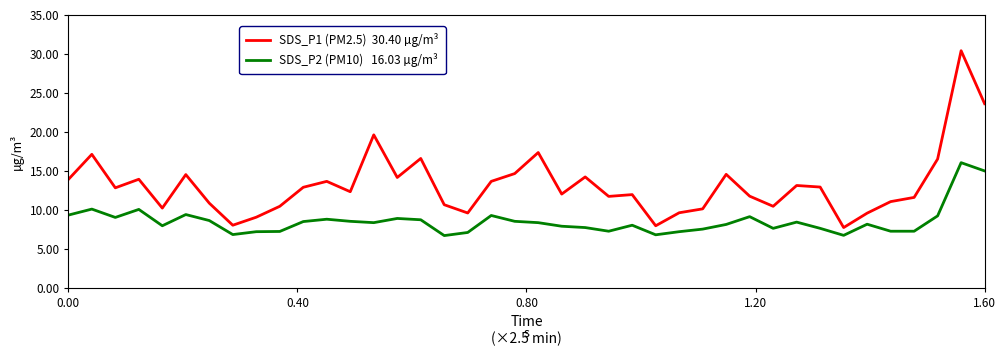

What is the smallest value displayed?

6.7